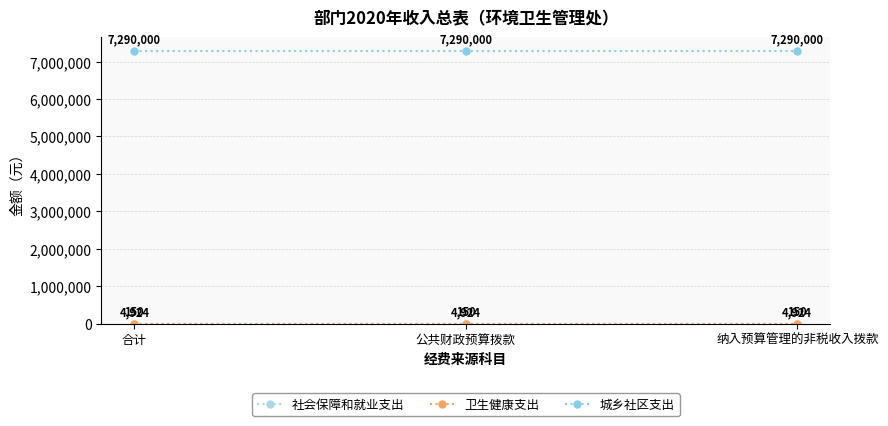

Is it true that 卫生健康支出 equals 7340 at 合计?

False